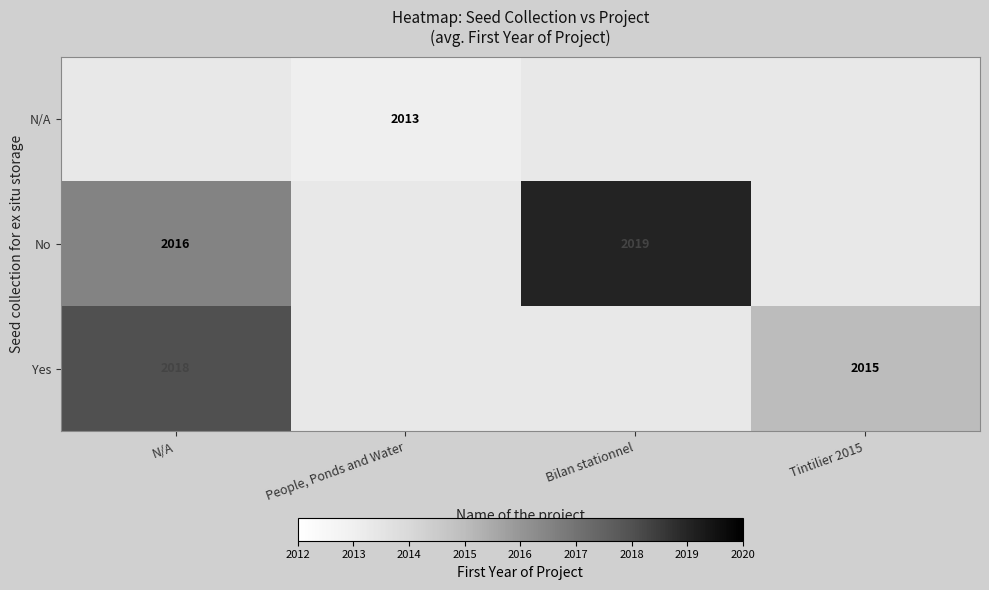

True or false: Yes has a value of 2018 at N/A.

True